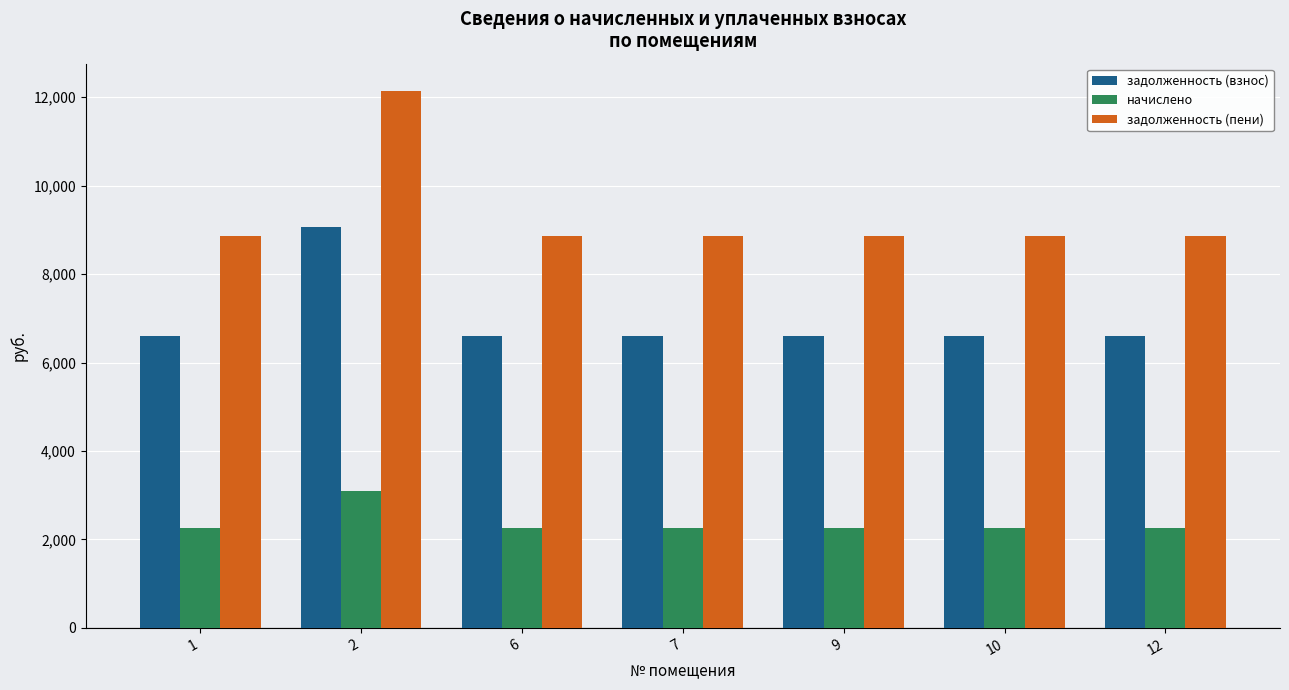

How many bars are there in total?

21